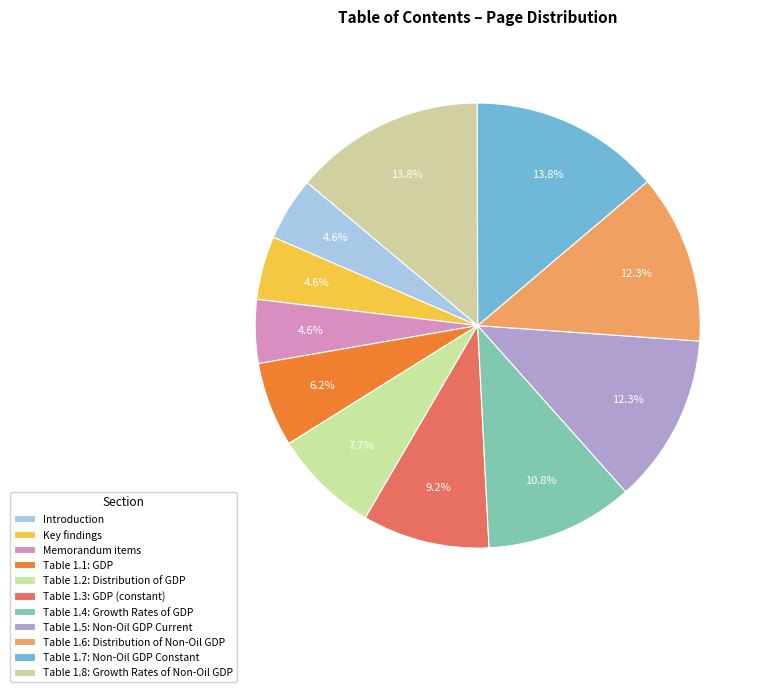

To the nearest percent, what portion does Table 1.1: GDP represent?

6%